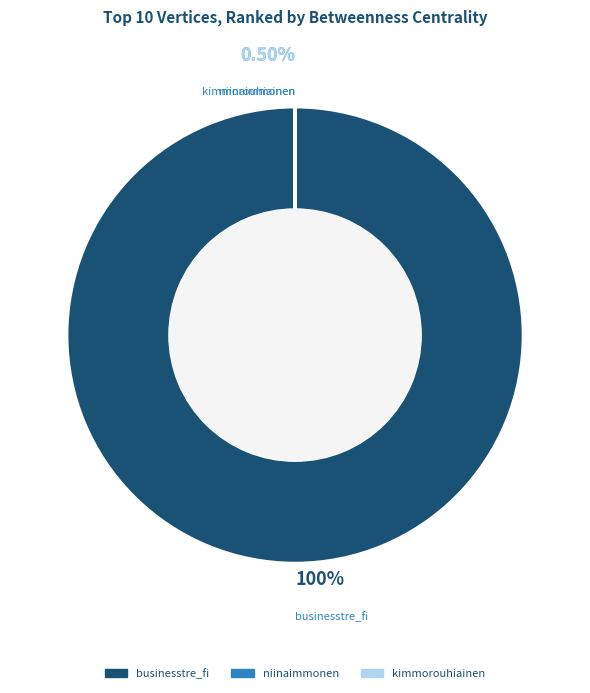

What portion of the pie excludes kimmorouhiainen?

100.0%